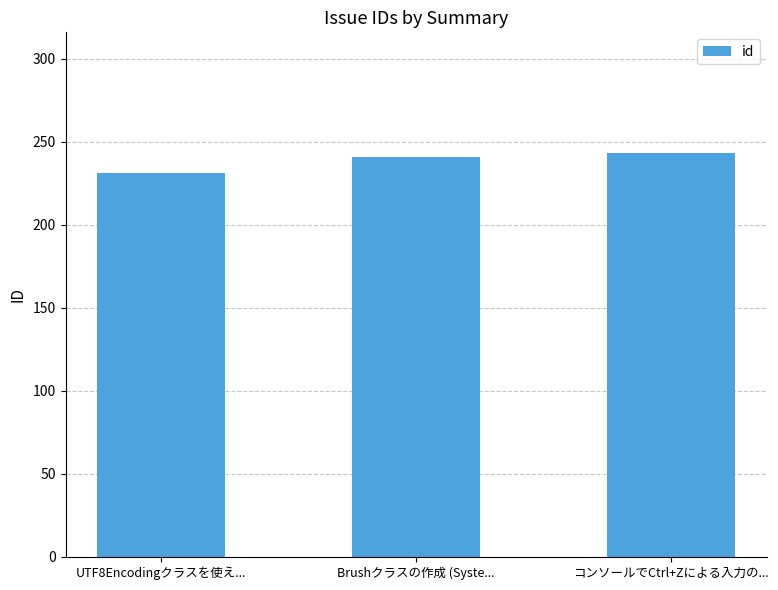

How many bars are there in total?

3